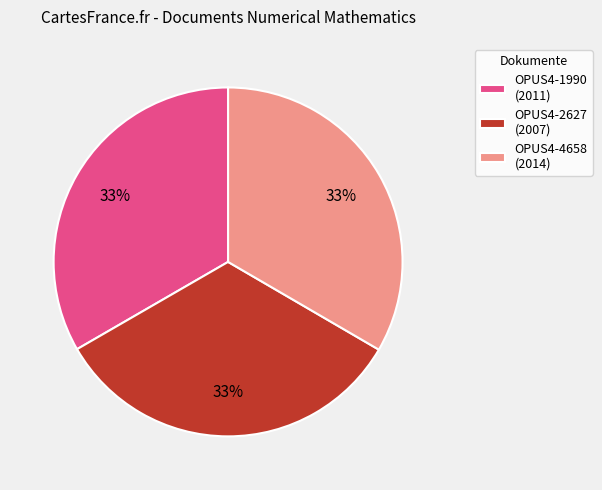

To the nearest percent, what percentage of the pie is OPUS4-2627?

33%